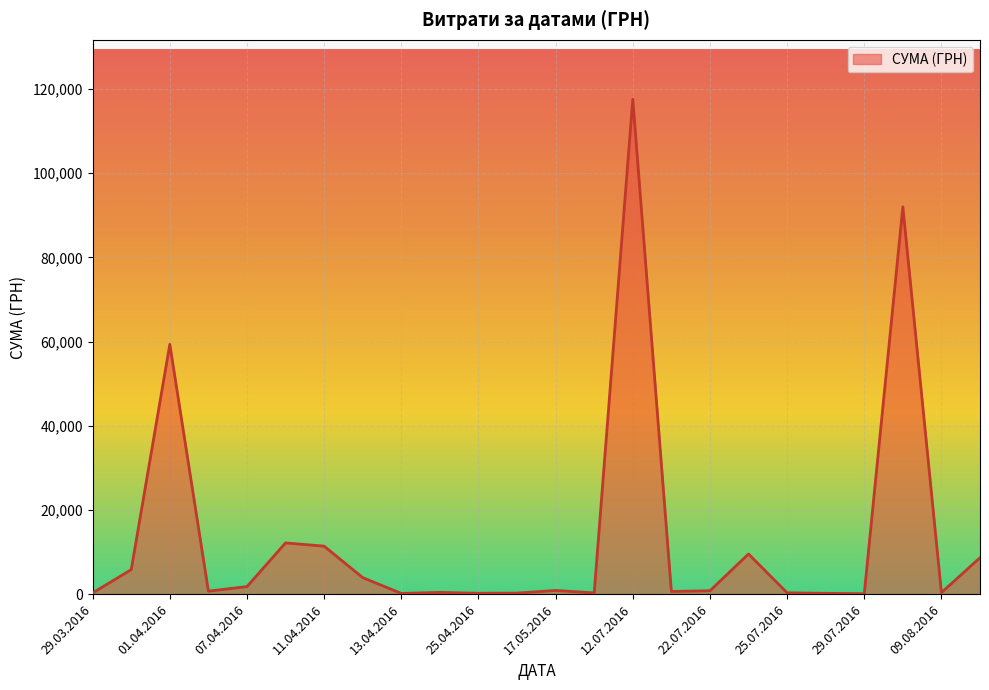

What is the difference between the second highest and second lowest values?

91825.0